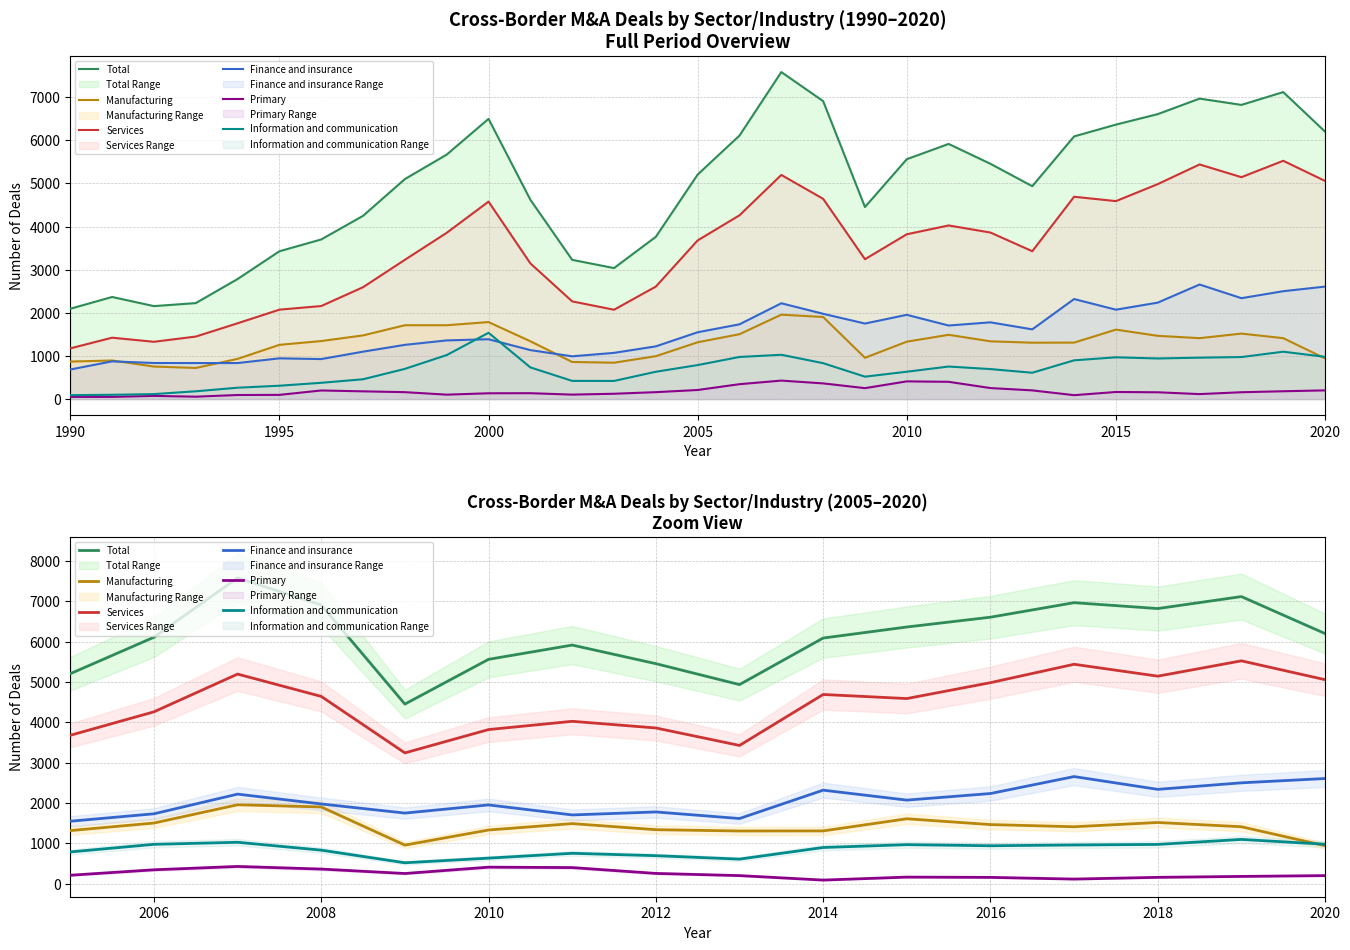

In Information and communication, how many points are lower than both neighbors (excluding endpoints)?

3